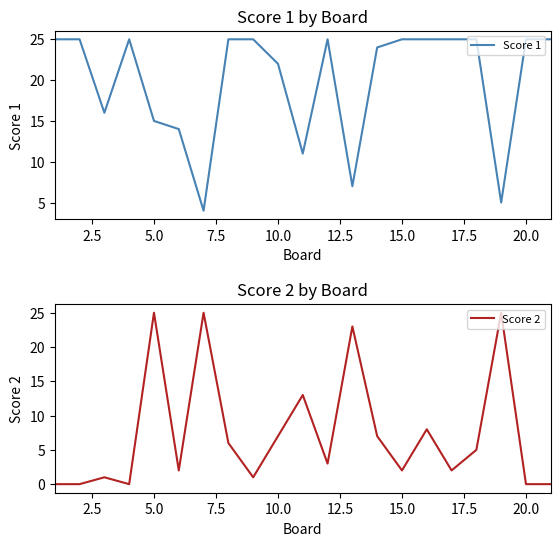

What is the maximum value shown in the chart?

25